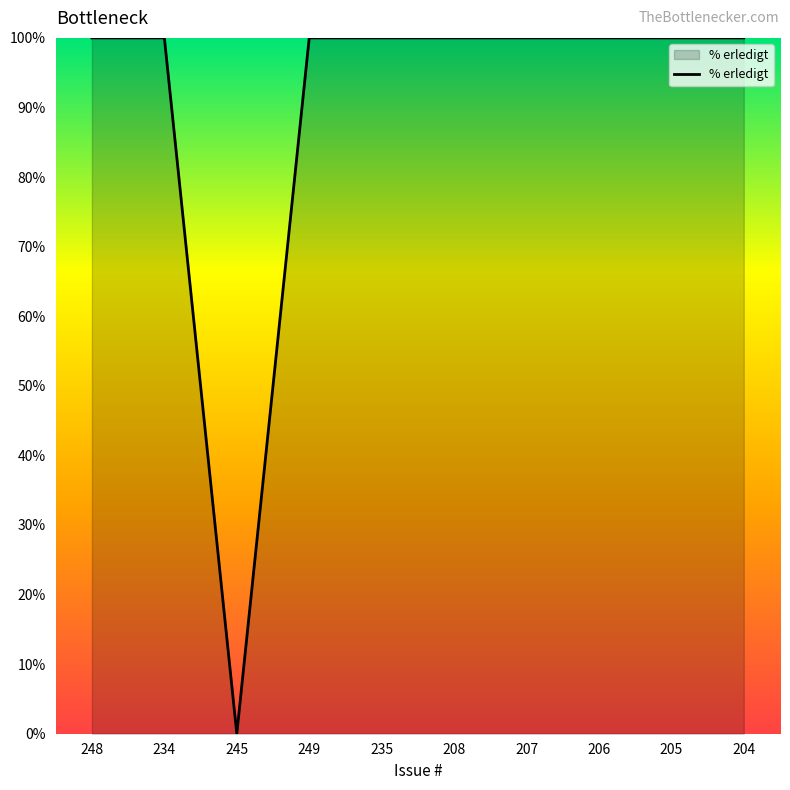

Does the chart display data point markers on the line(s)?

No